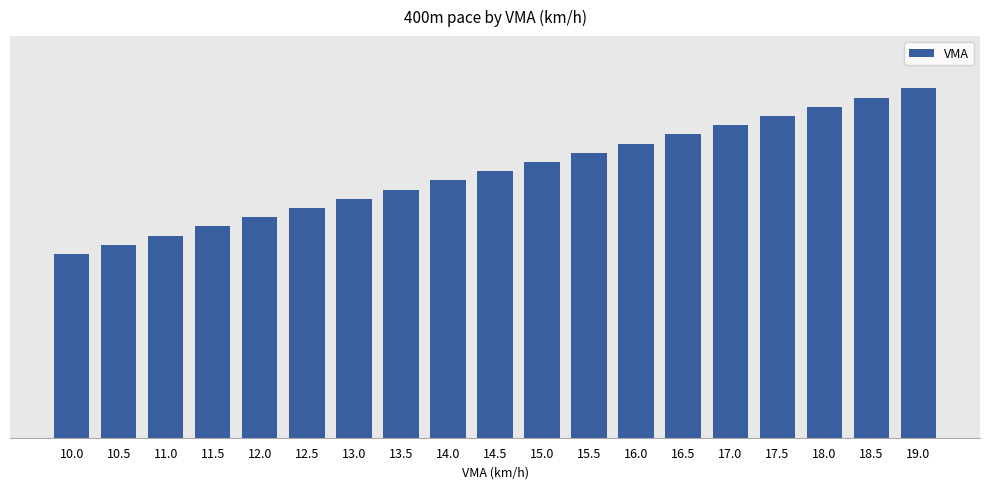

What is the change in value from 16.5 to 17.0?

+0.5